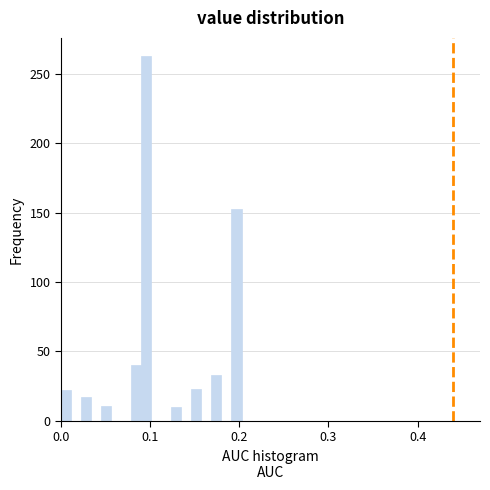

Read against the x-axis, roughly where is the centre of the tallest bar?

0.10